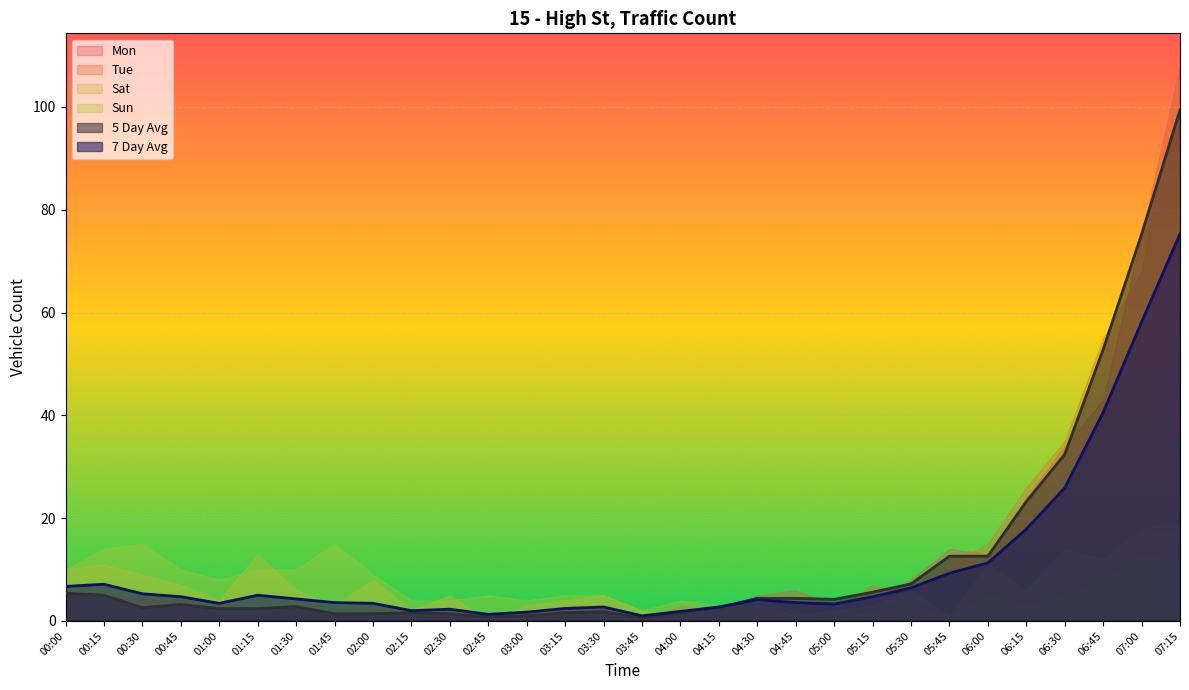

List the series in order of their peak value, lowest first.

Sun, Sat, 7 Day Avg, 5 Day Avg, Mon, Tue